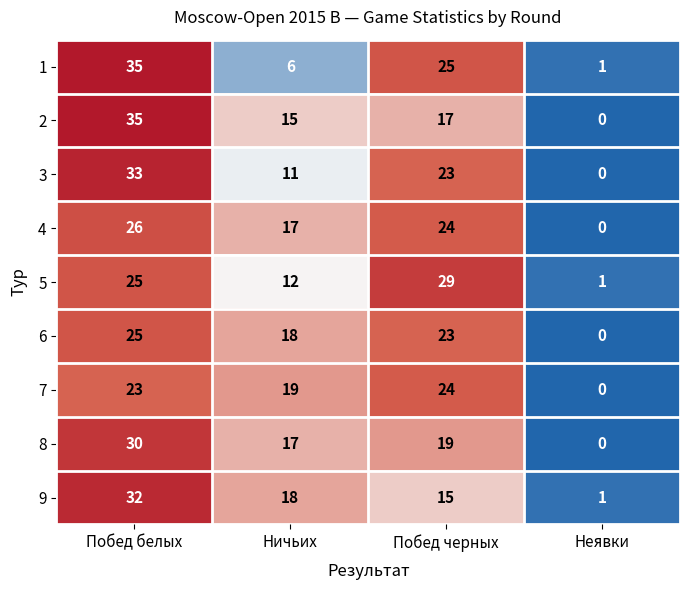

What is the spread (max minus min) of values at Ничьих?

13